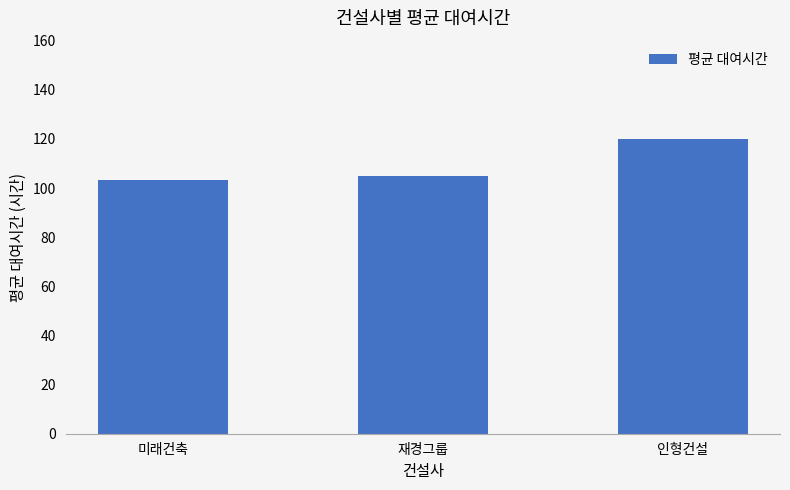

Reading left to right, list all the values displayed in this chart.

103.3	104.9	120.0